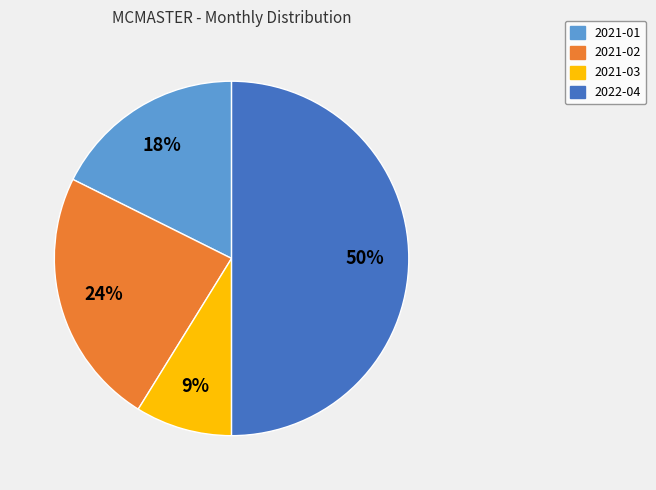

How many slices are in this pie chart?

4